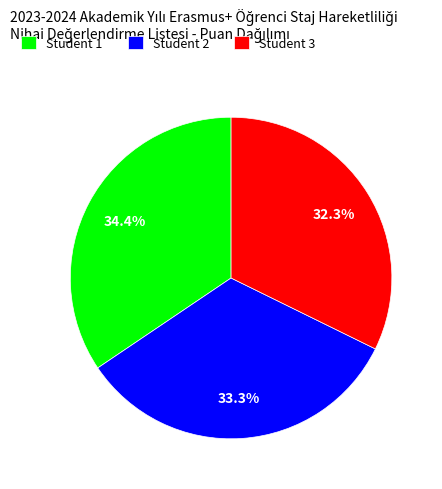

To the nearest percent, what is the average slice percentage?

33%